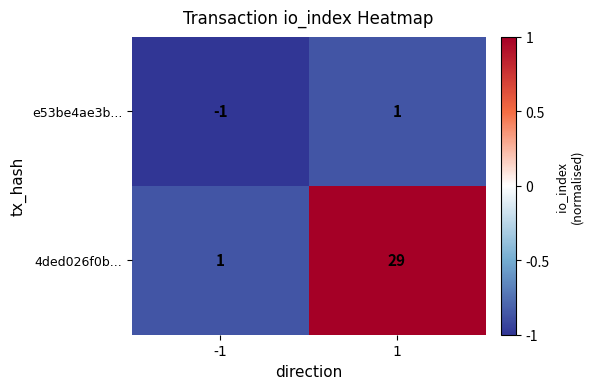

What is the greatest value displayed?

29